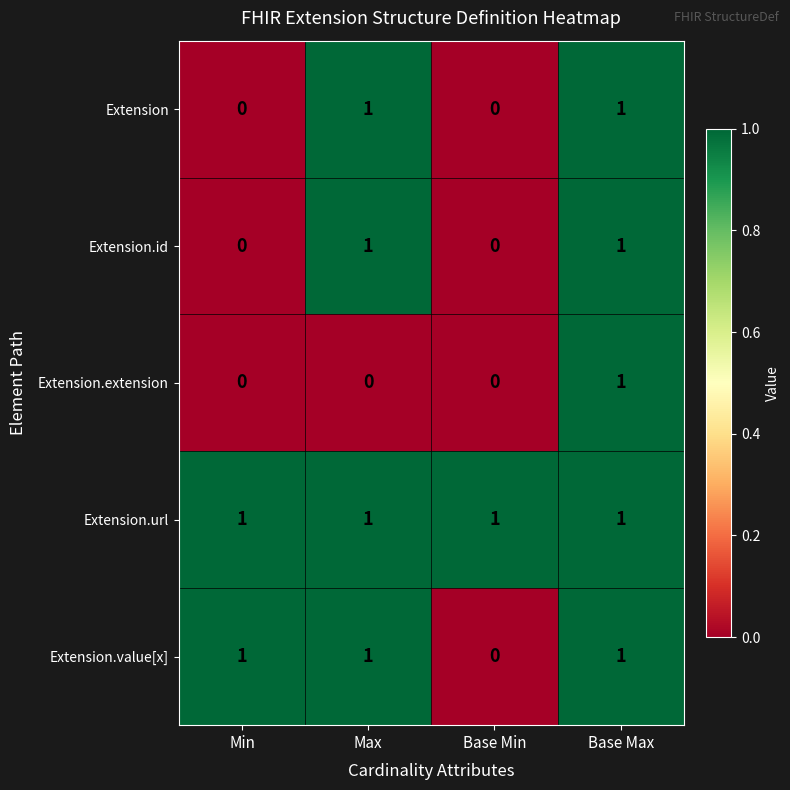

Which series has the largest total across all categories?

Extension.url